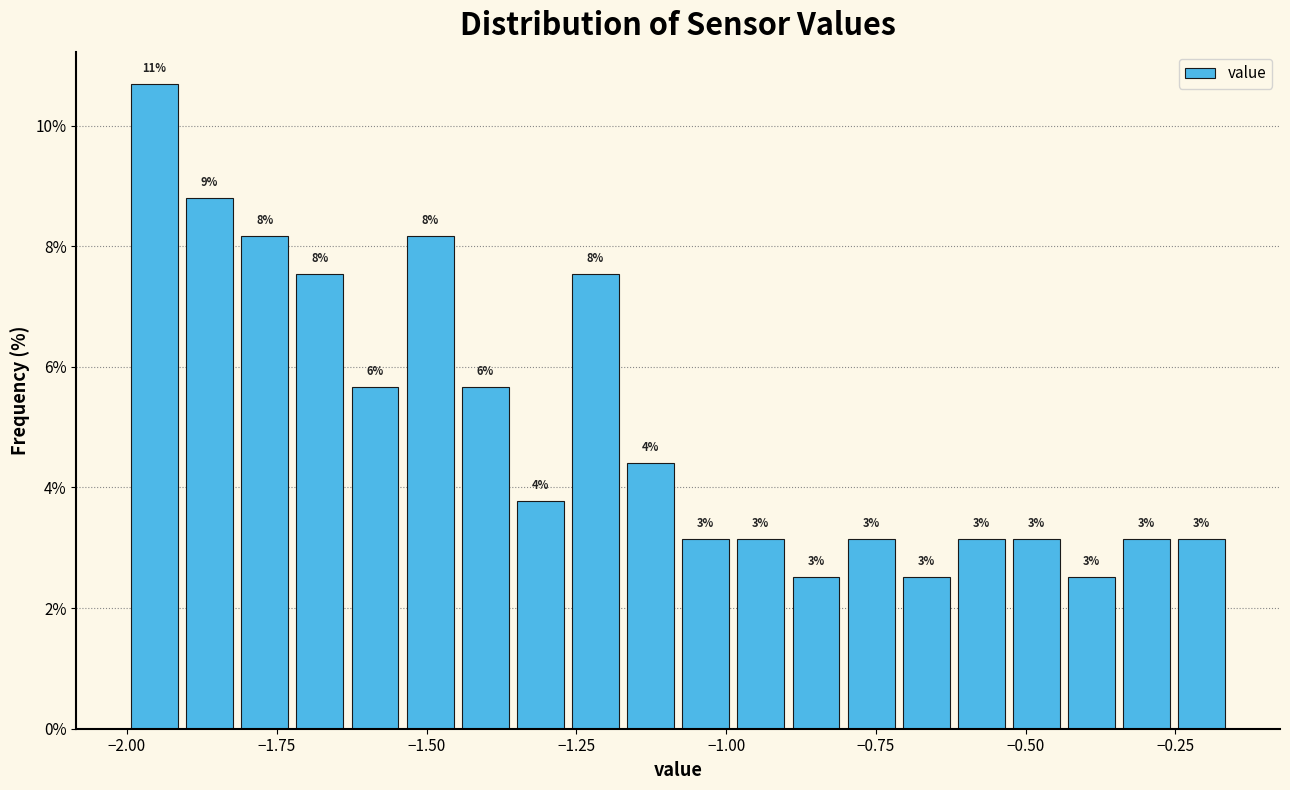

Around what value on the x-axis is the tallest bar? Give the approximate position of its centre, as read against the axis.

-1.95